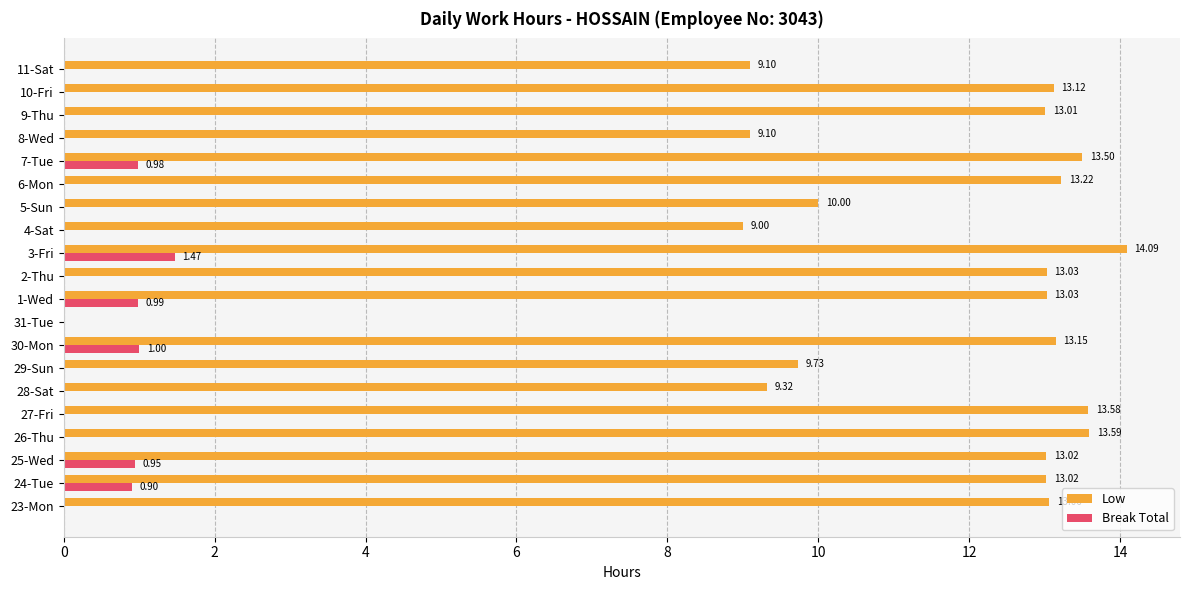

What is the average value of the Break Total series?

0.3